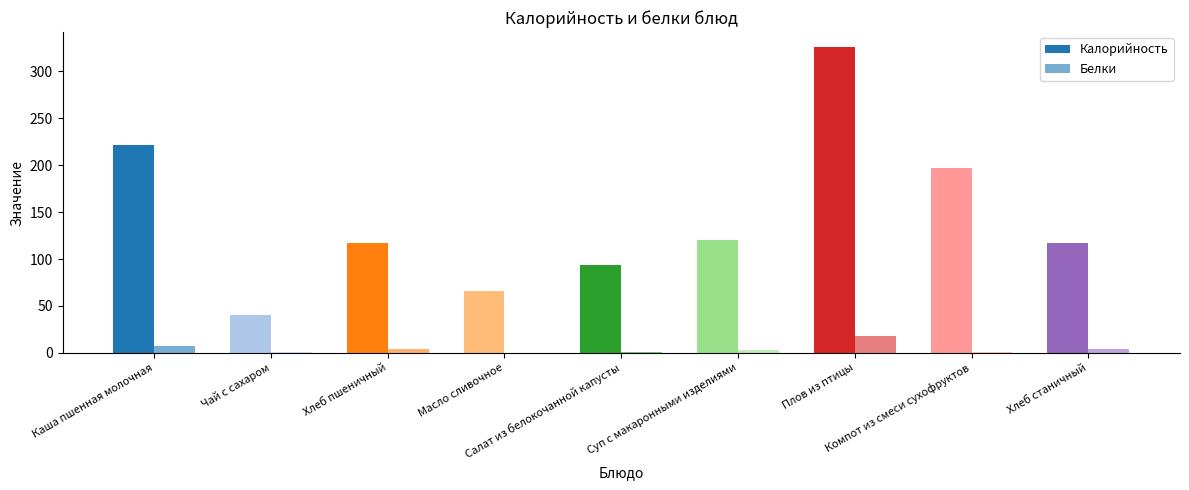

Is it true that Калорийность equals 94.1 at Салат из белокочанной капусты?

True